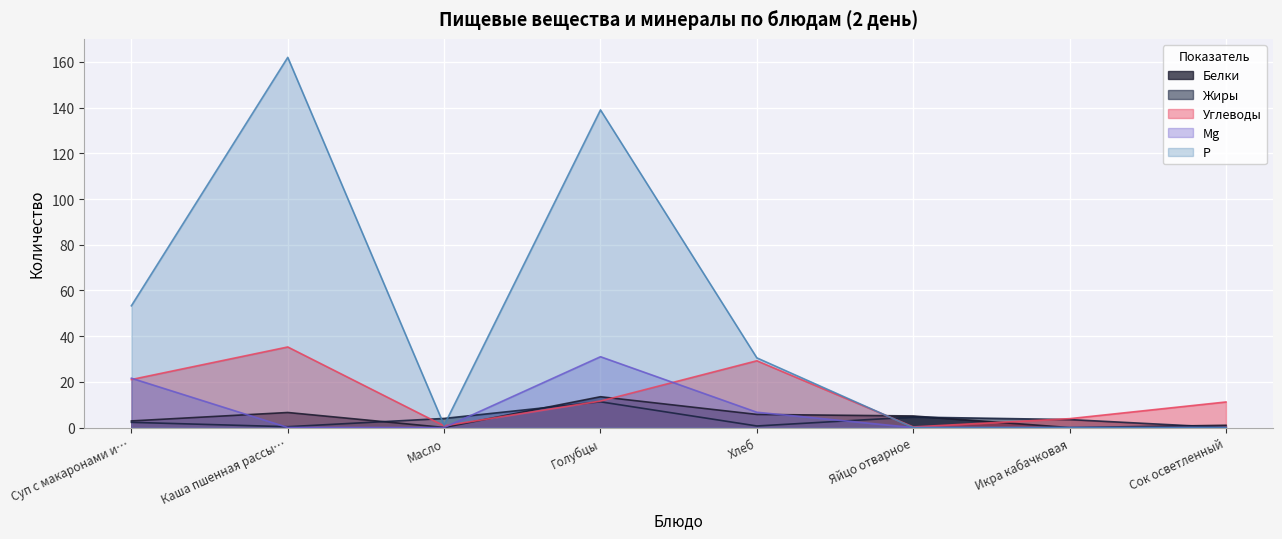

What is the greatest value displayed?

162.0